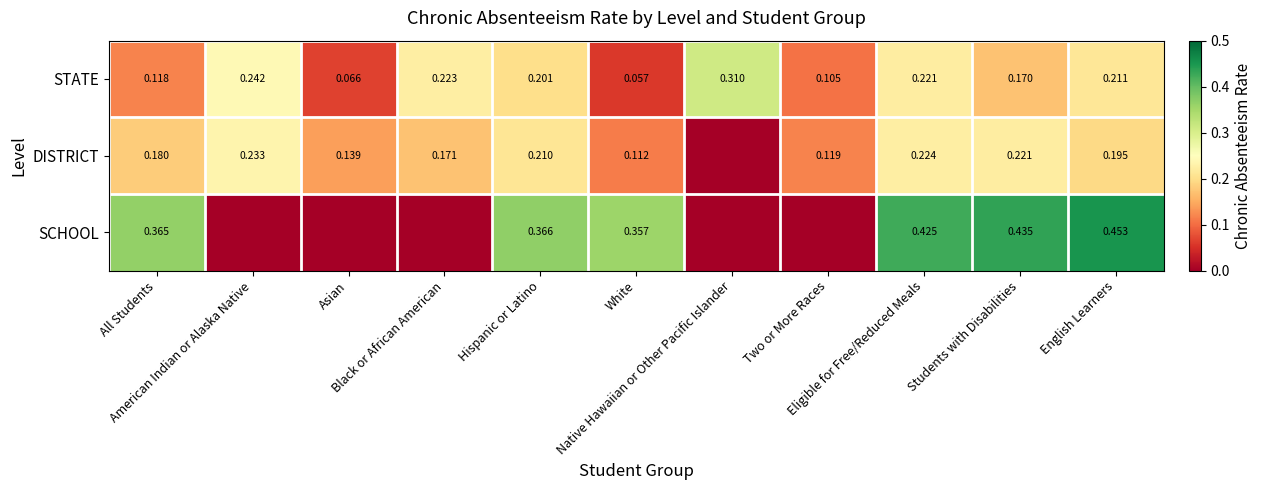

What is the total value across all series at Eligible for Free/Reduced Meals?

0.9